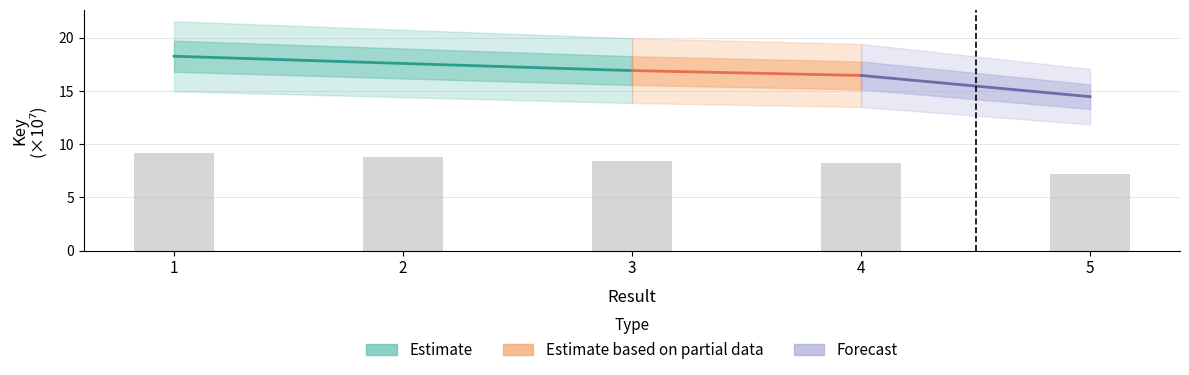

What is the sum of all values?

41.8